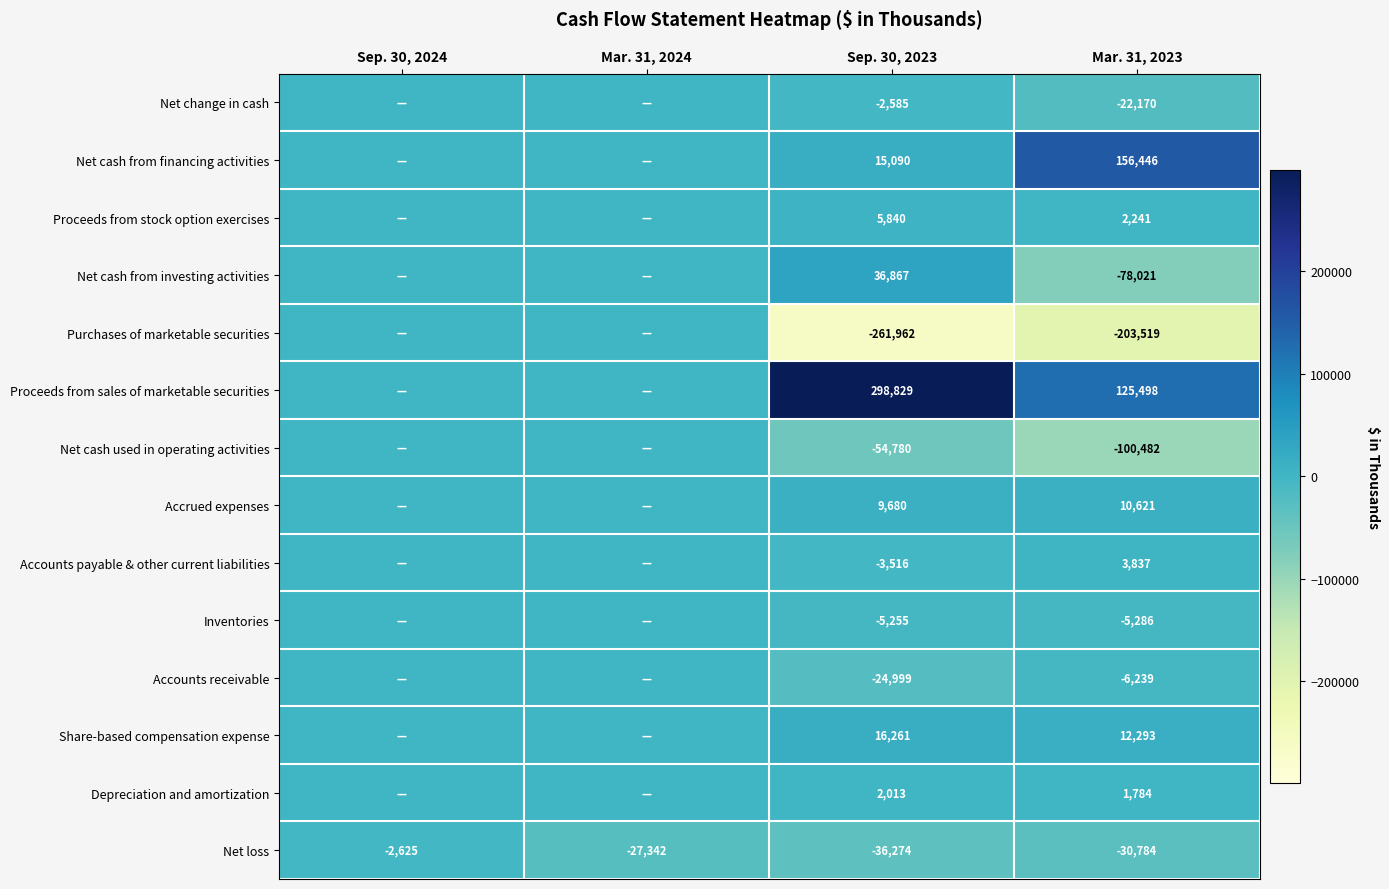

What is the difference between the second highest and minimum values in the Proceeds from stock option exercises series?

2241